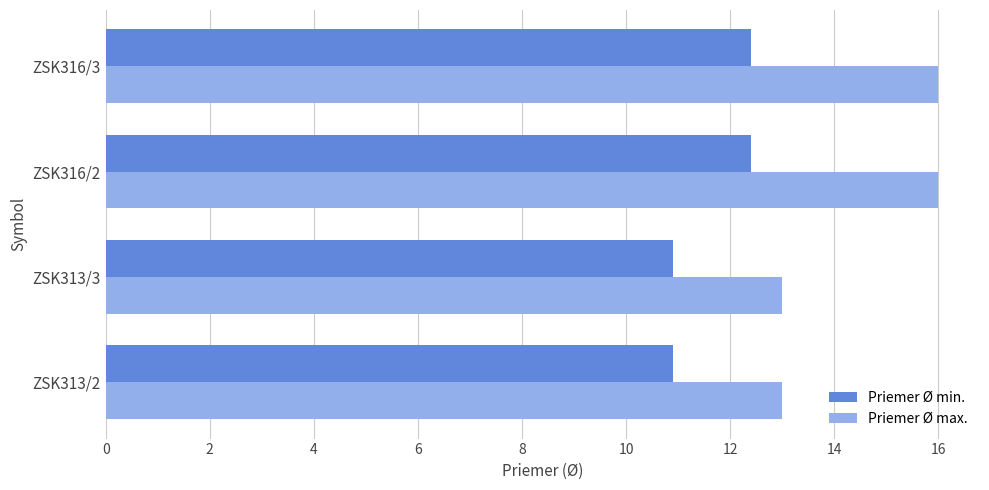

At how many categories does at least one series exceed 12?

4